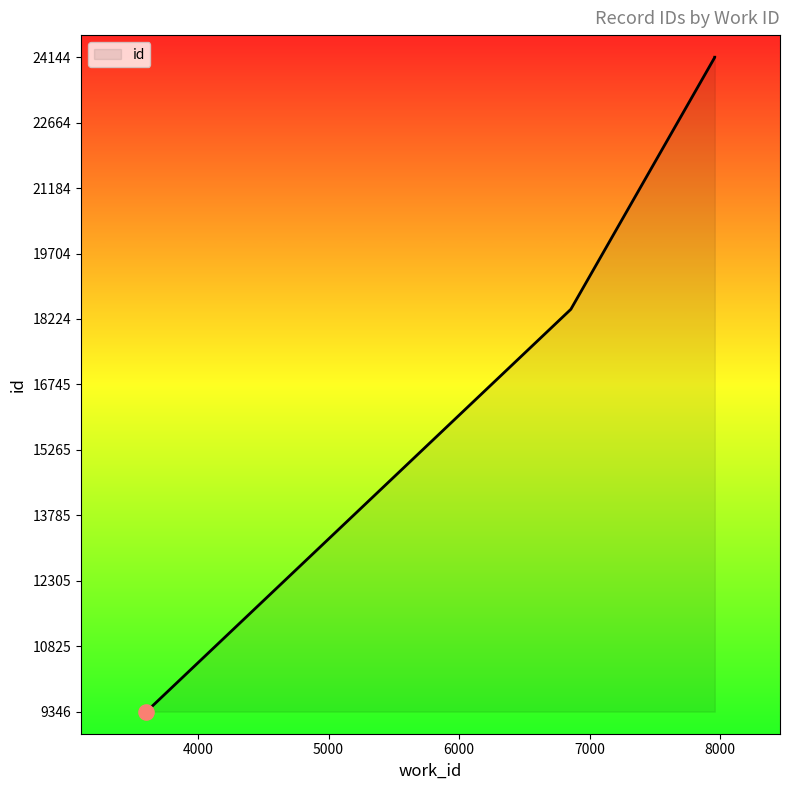

Approximately how many times larger is the value at 3603 compared to 7960?

0.4